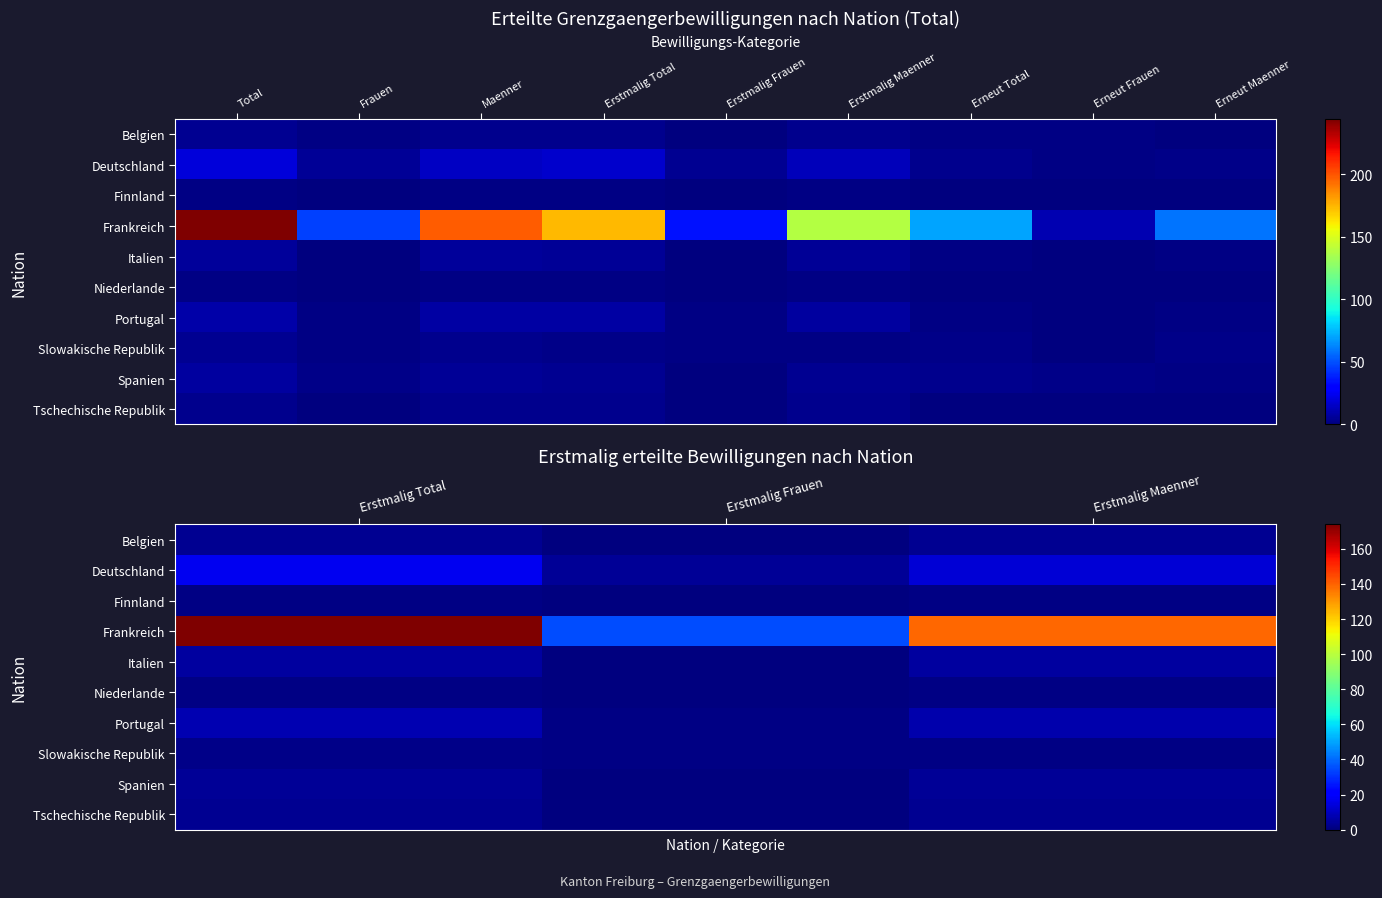

What is the highest value of the Deutschland series?

17